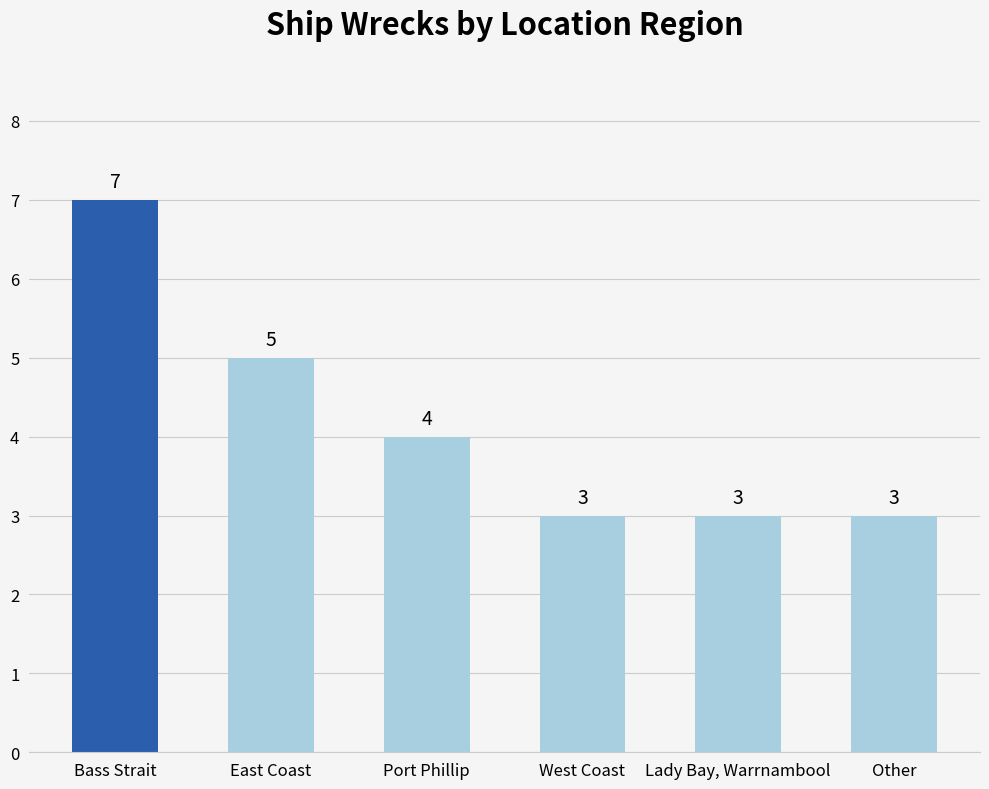

At which label does the data first exceed 4?

Bass Strait